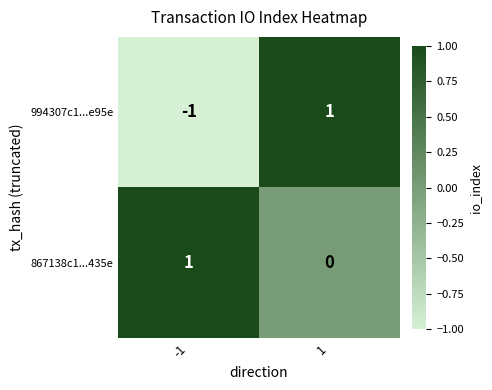

Which series changed the most between -1 and 1?

994307c1...e95e